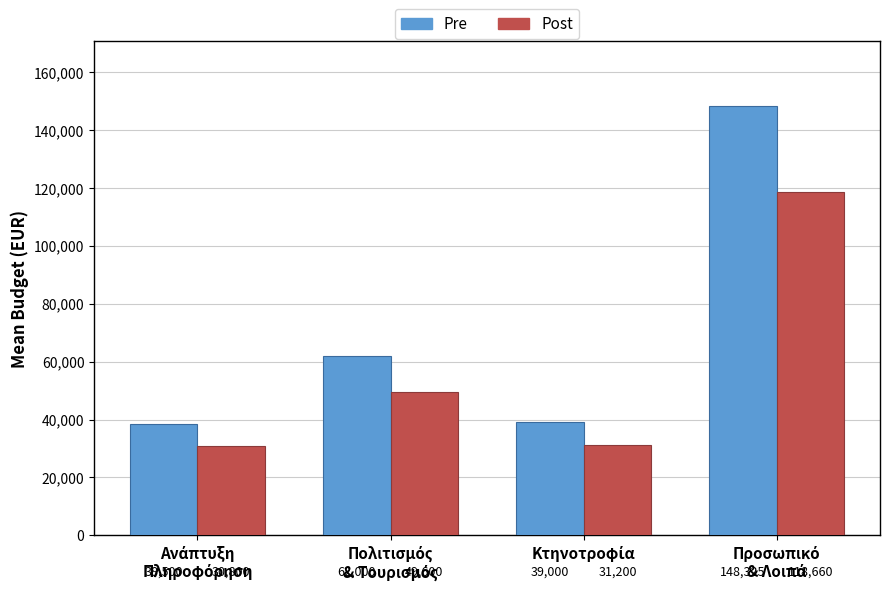

Reading left to right, transcribe all the data shown in this chart.

Pre: 38500	62000	39000	148325
Post: 30800	49600	31200	118660